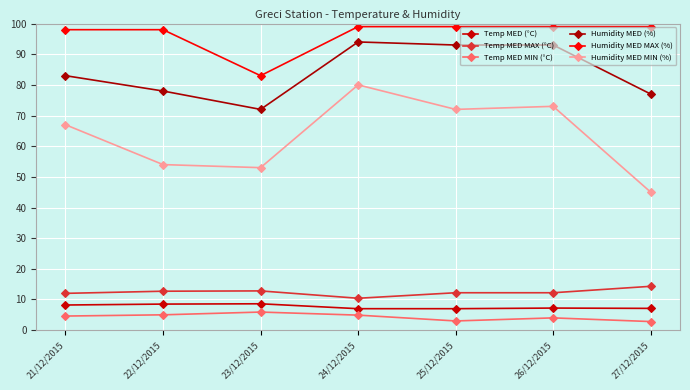

Reading right to left, what are all the values shown in this chart?

Temp MED (°C): 27/12/2015=7.1	26/12/2015=7.2	25/12/2015=7.0	24/12/2015=7.0	23/12/2015=8.6	22/12/2015=8.5	21/12/2015=8.2
Temp MED MAX (°C): 27/12/2015=14.3	26/12/2015=12.2	25/12/2015=12.2	24/12/2015=10.4	23/12/2015=12.8	22/12/2015=12.7	21/12/2015=12.0
Temp MED MIN (°C): 27/12/2015=2.8	26/12/2015=4.0	25/12/2015=3.0	24/12/2015=4.9	23/12/2015=5.9	22/12/2015=5.0	21/12/2015=4.6
Humidity MED (%): 27/12/2015=77.0	26/12/2015=93.0	25/12/2015=93.0	24/12/2015=94.0	23/12/2015=72.0	22/12/2015=78.0	21/12/2015=83.0
Humidity MED MAX (%): 27/12/2015=99.0	26/12/2015=99.0	25/12/2015=99.0	24/12/2015=99.0	23/12/2015=83.0	22/12/2015=98.0	21/12/2015=98.0
Humidity MED MIN (%): 27/12/2015=45.0	26/12/2015=73.0	25/12/2015=72.0	24/12/2015=80.0	23/12/2015=53.0	22/12/2015=54.0	21/12/2015=67.0